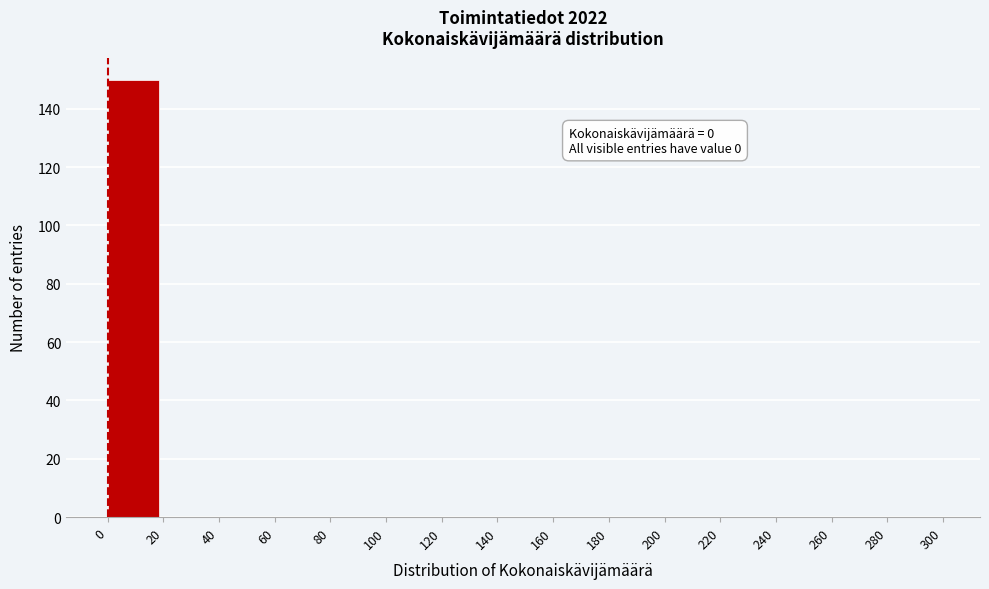

Over which range of the x-axis is the bar tallest?

0 to 20